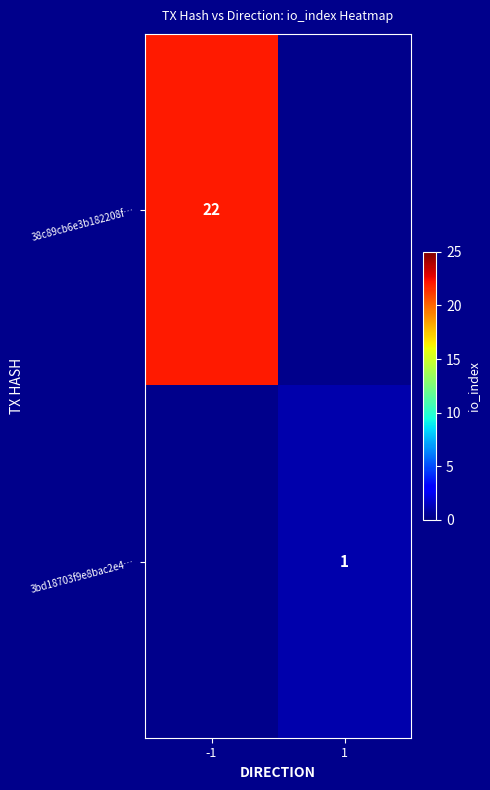

The 38c89cb6e3b182208f… series shows 22 at -1. True or false?

True